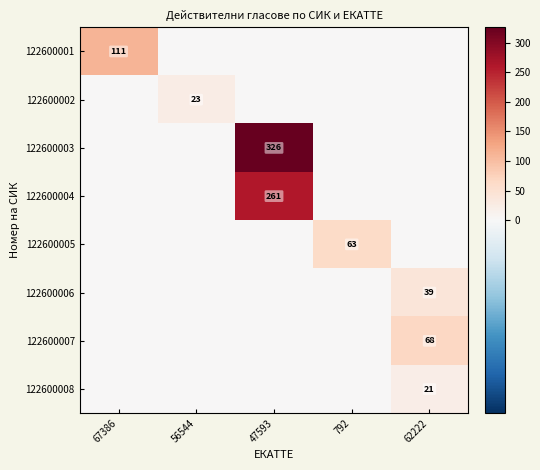

What is the total value across all series at 62222?

128